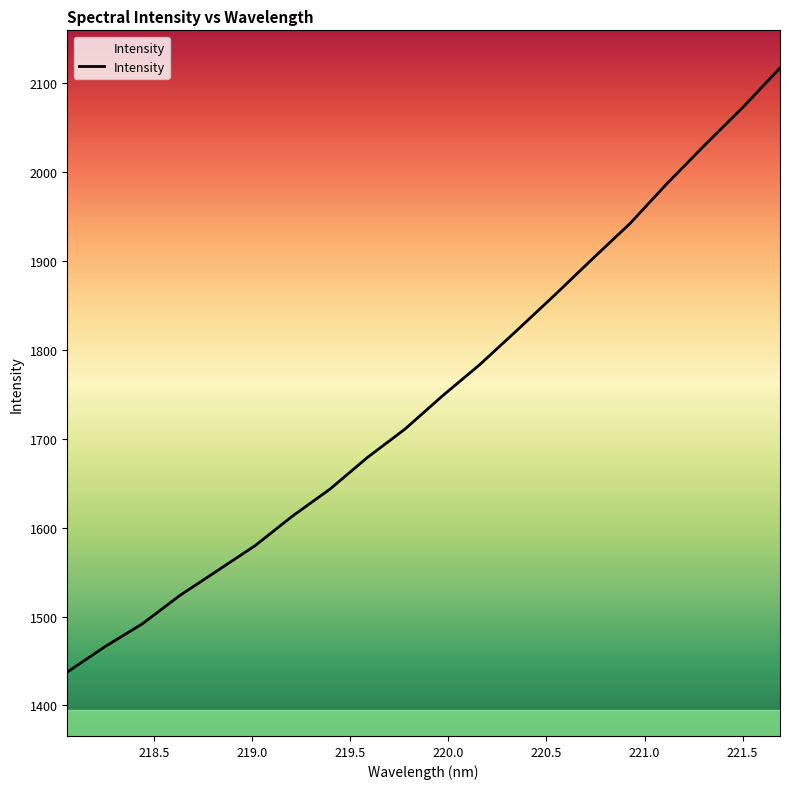

Does the chart have visible grid lines?

No